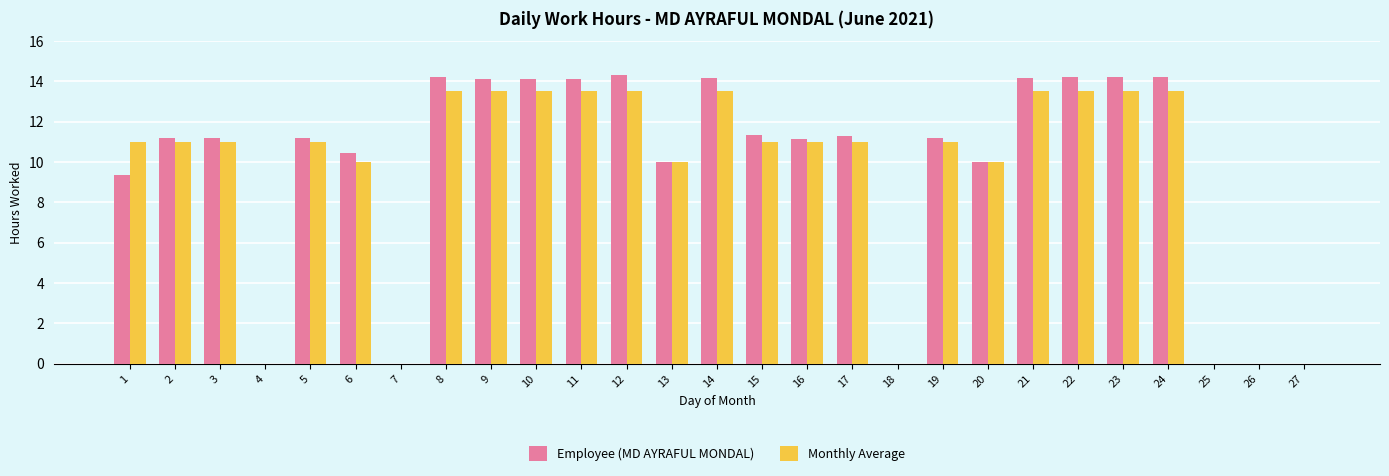

What is the maximum value shown in the chart?

14.3